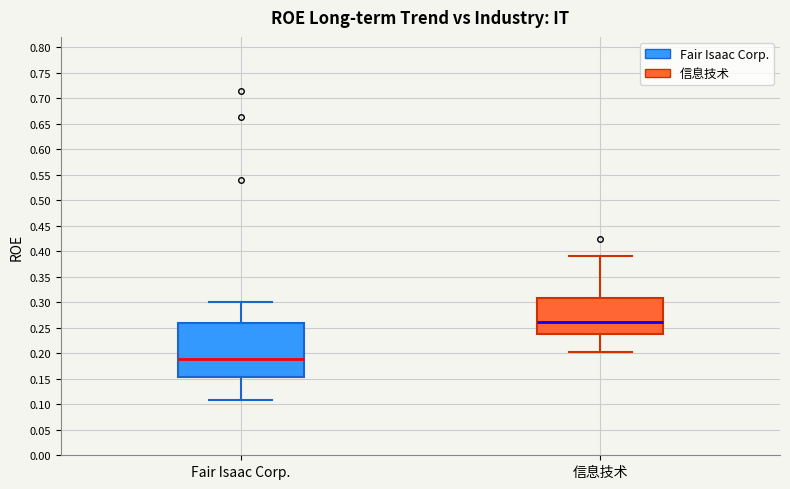

Reading left to right, transcribe this box plot: for each box, give where its median line is, the range the box spans, and where its two whiskers end, as read against the y-axis. The values are not printed on the chart, so give them approximately, as read against the axis.

Fair Isaac Corp.: median 0.190, box 0.155 to 0.260, whiskers 0.110 to 0.300
信息技术: median 0.260, box 0.240 to 0.310, whiskers 0.205 to 0.390